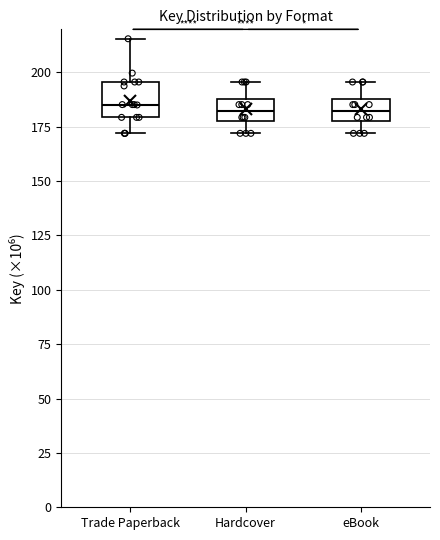

Reading left to right, transcribe this box plot: for each box, give where its median line is, the range the box spans, and where its two whiskers end, as read against the y-axis. The values are not printed on the chart, so give them approximately, as read against the axis.

Trade Paperback: median 185, box 180 to 195, whiskers 170 to 215
Hardcover: median 180, box 175 to 190, whiskers 170 to 195
eBook: median 180, box 175 to 190, whiskers 170 to 195